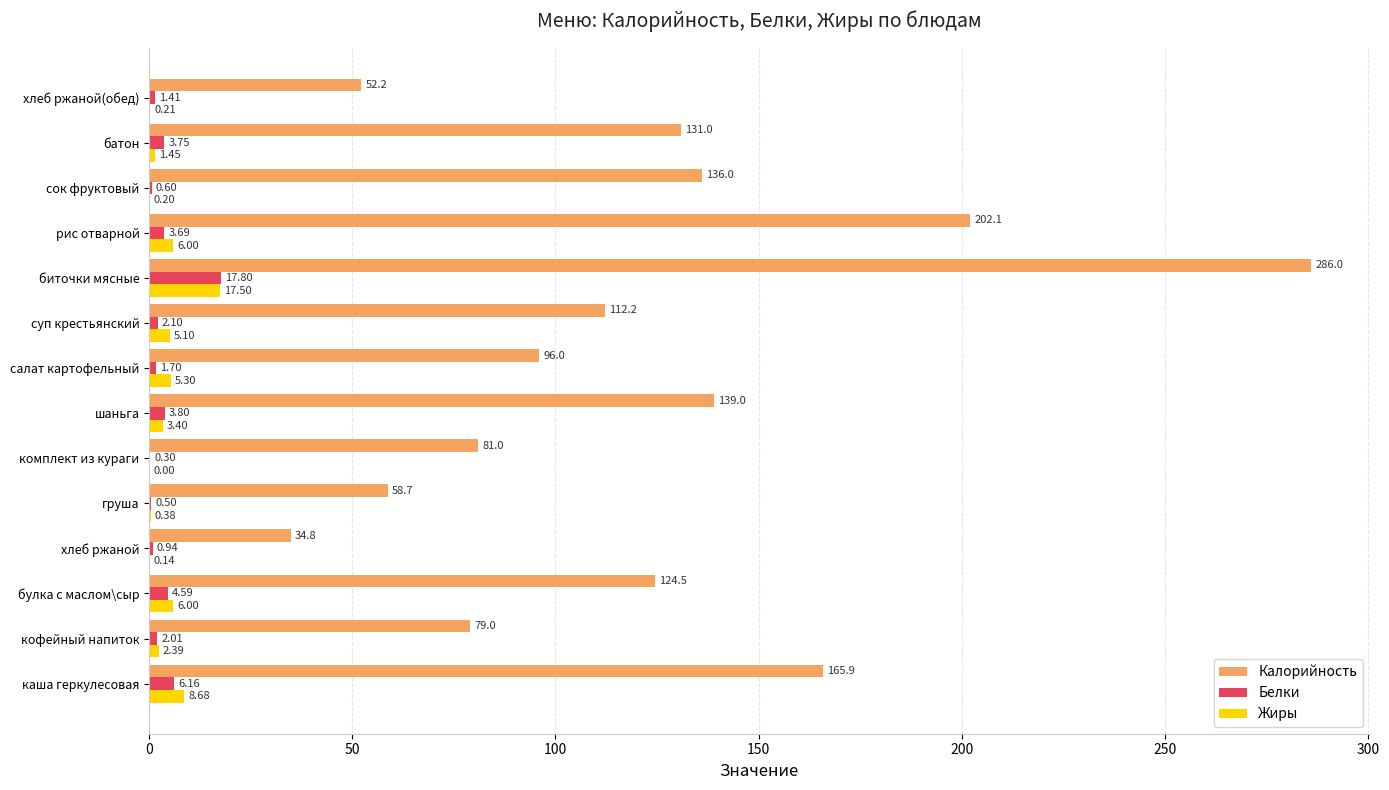

Which series has the largest range (max minus min)?

Калорийность